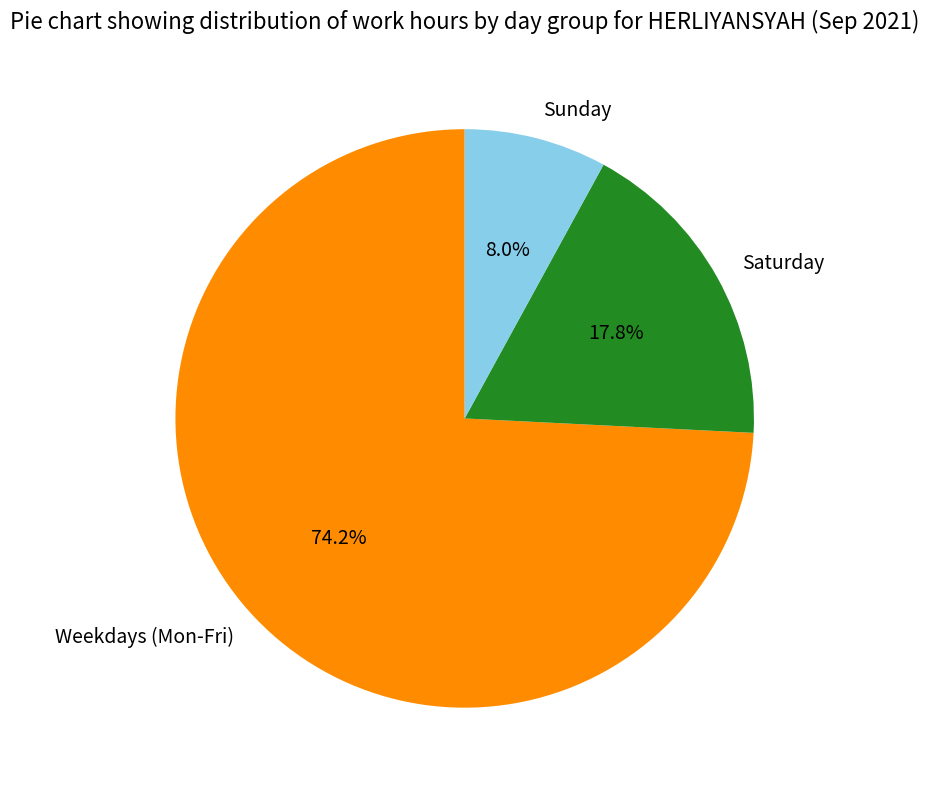

How many slices are in this pie chart?

3